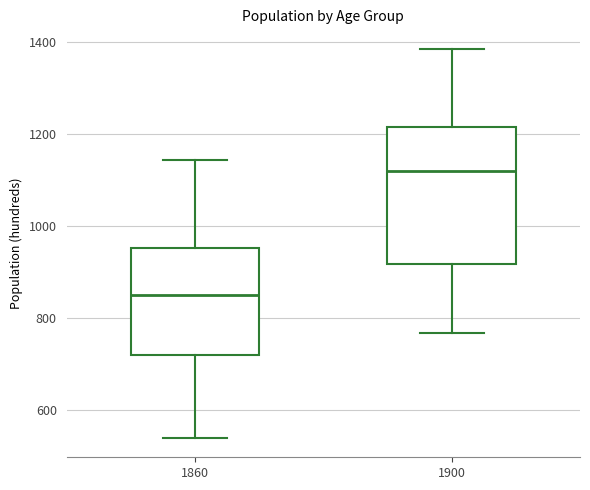

Where does the upper whisker of the box at x = 1900 end on the y-axis? The values are not printed on the chart, so give them approximately, as read against the axis.

1380